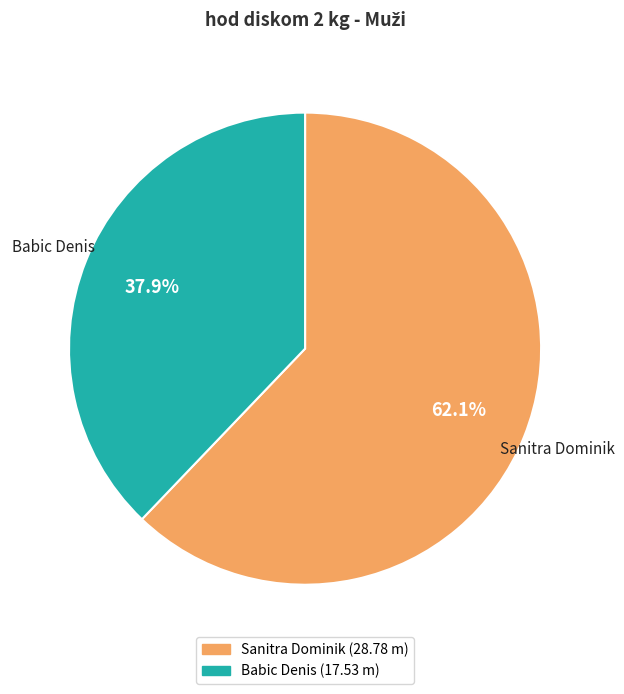

Which has a higher value, Babic Denis or Sanitra Dominik?

Sanitra Dominik